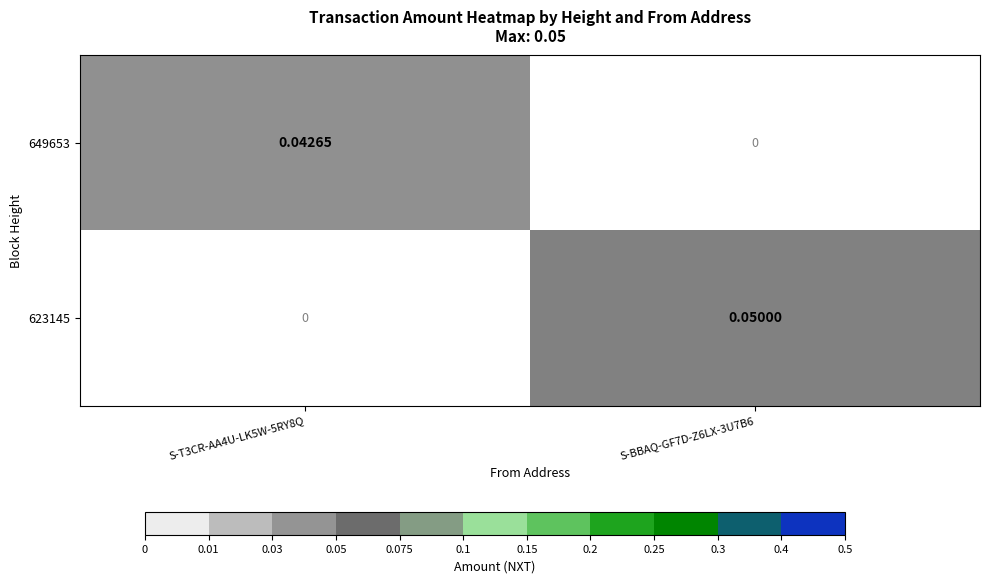

Is the value of 623145 at S-BBAQ-GF7D-Z6LX-3U7B6 greater than the value of 649653 at S-BBAQ-GF7D-Z6LX-3U7B6?

Yes